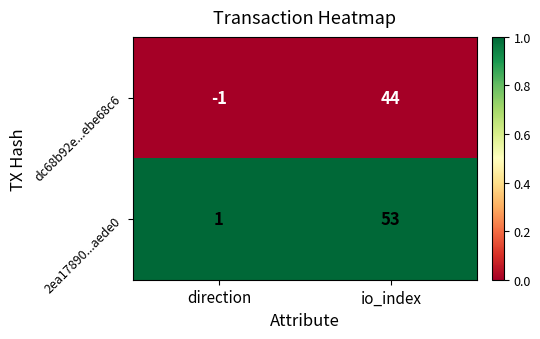

The 2ea17890...aede0 series shows 1 at direction. True or false?

True